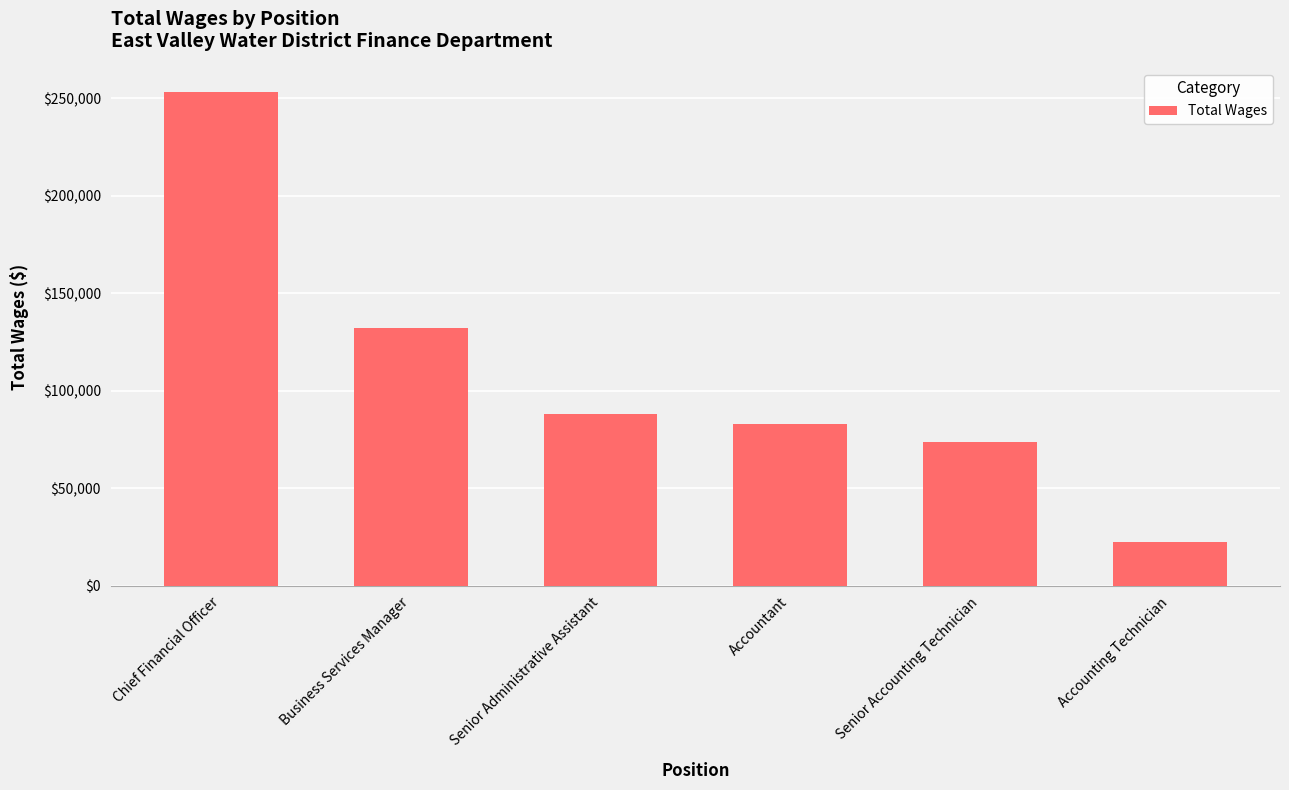

What is the greatest value displayed?

252985